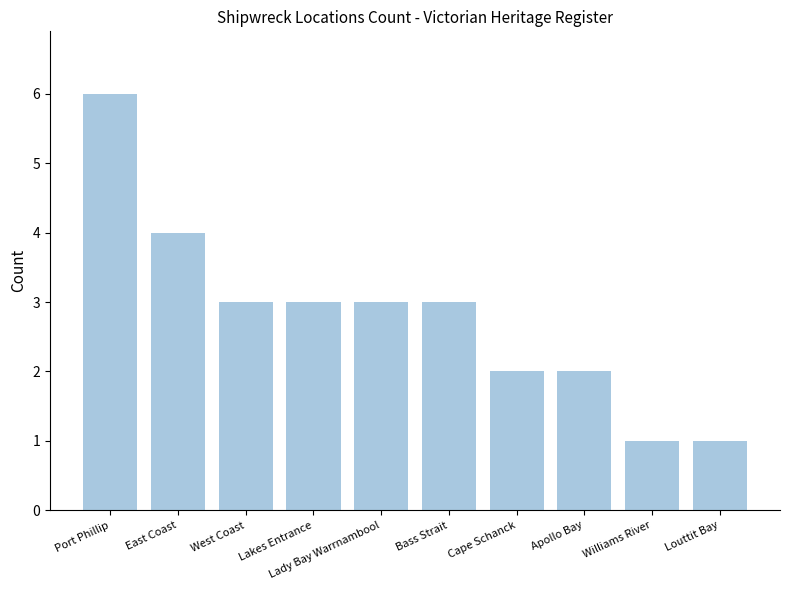

What is the label of the 5th bar from the right?

Bass Strait